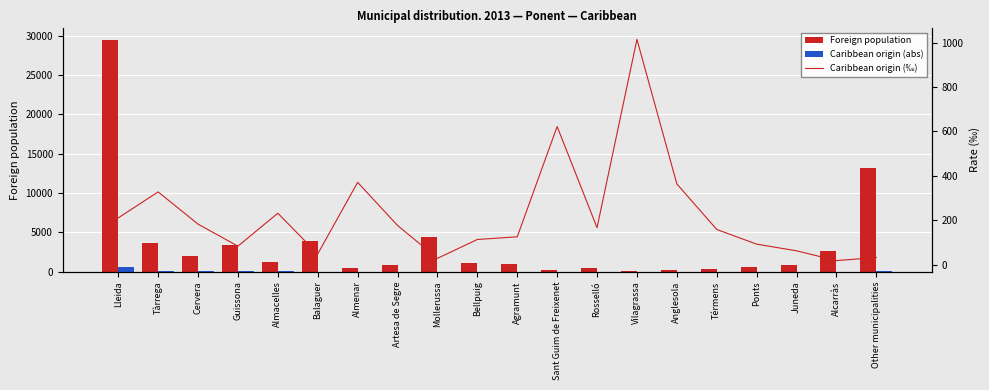

What is the minimum value shown in the chart?

5